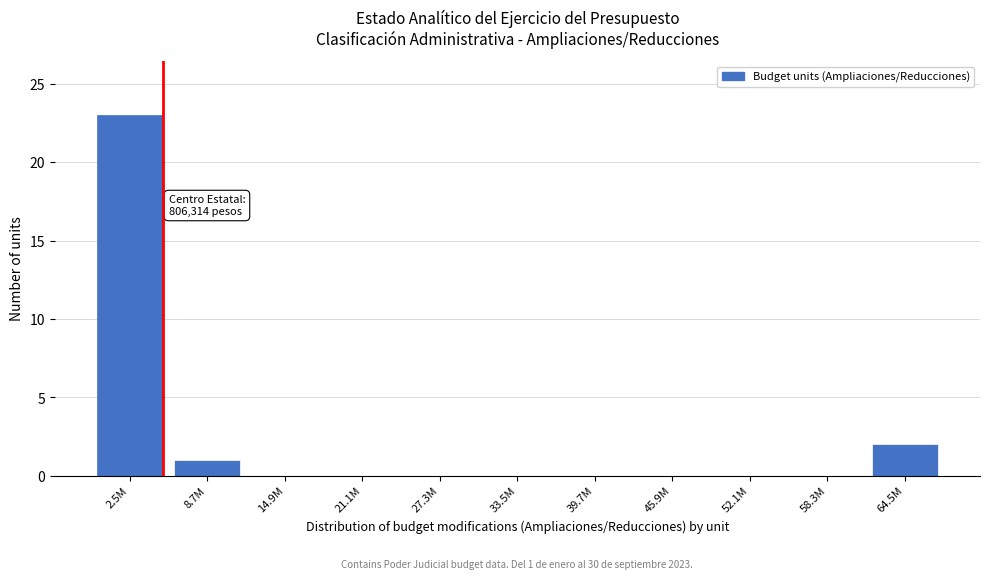

Reading left to right, what are all the values shown in this chart?

2.5M=23	8.7M=1	14.9M=0	21.1M=0	27.3M=0	33.5M=0	39.7M=0	45.9M=0	52.1M=0	58.3M=0	64.5M=2